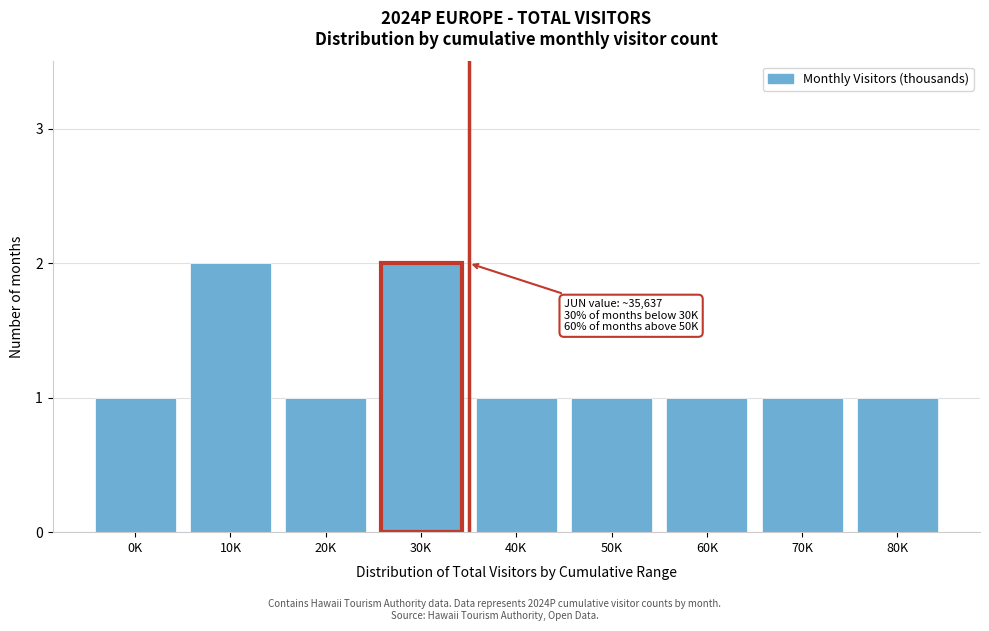

Reading left to right, what are all the values shown in this chart?

1	2	1	2	1	1	1	1	1